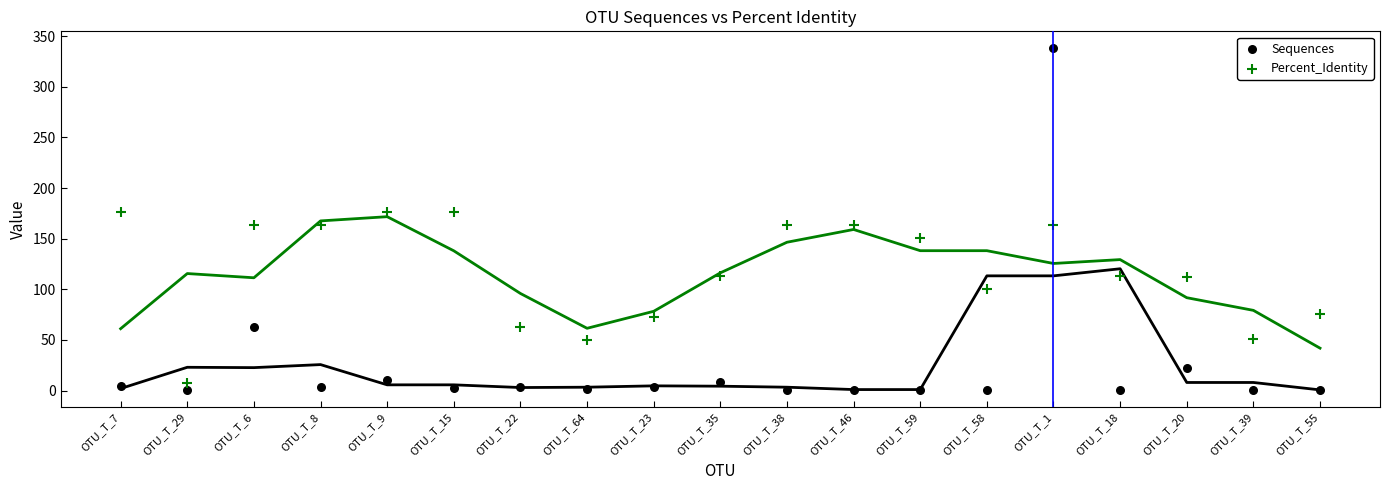

Which series reaches the maximum Y coordinate?

Sequences